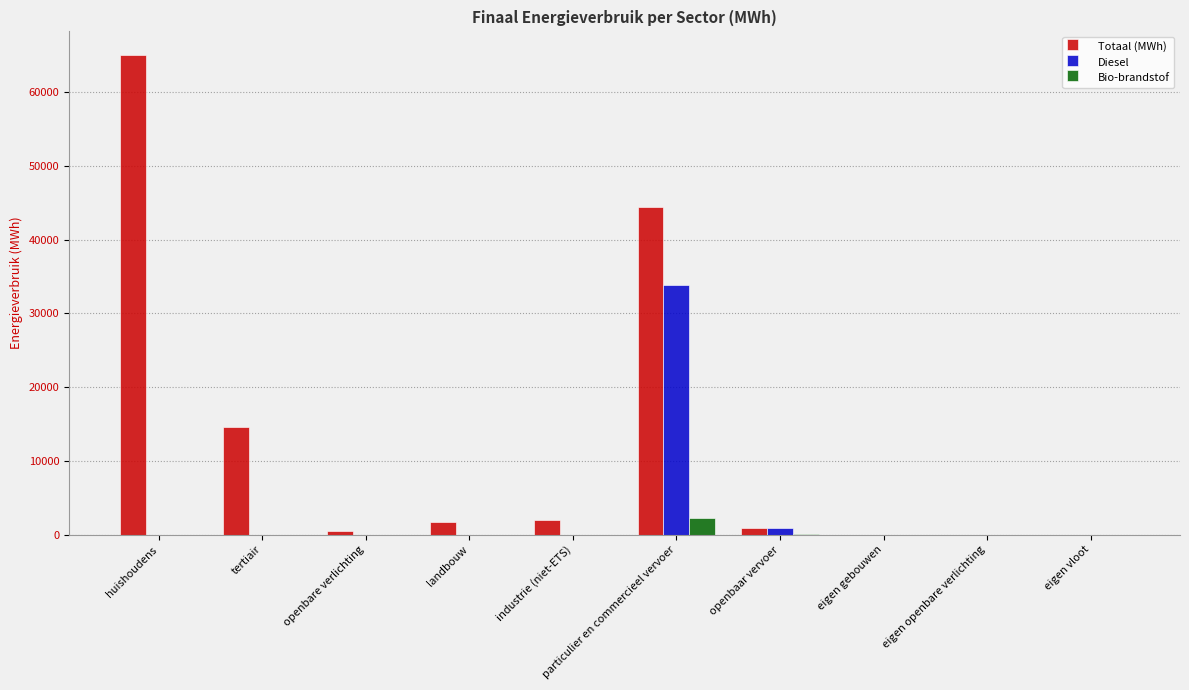

The Totaal (MWh) series shows 28336.7 at particulier en commercieel vervoer. True or false?

False